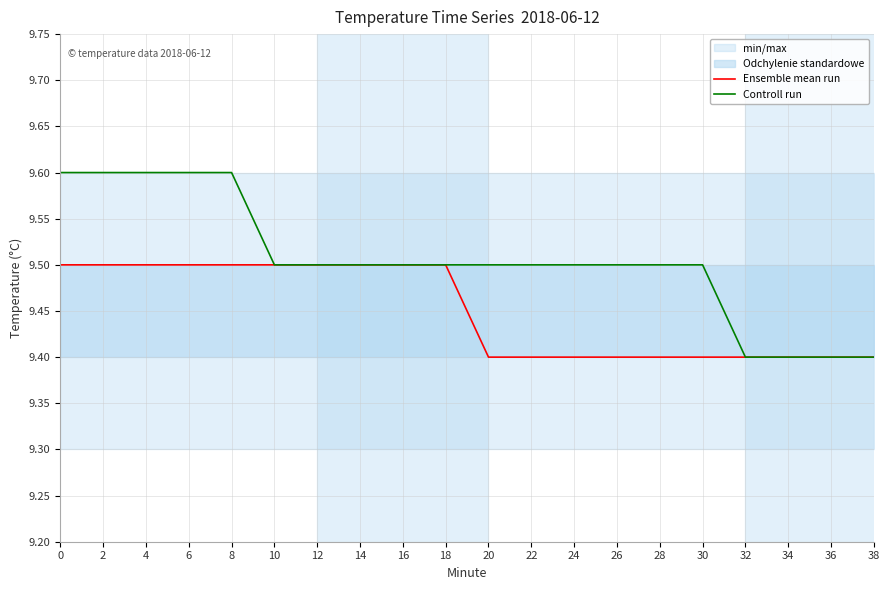

What is the smallest value displayed?

9.4